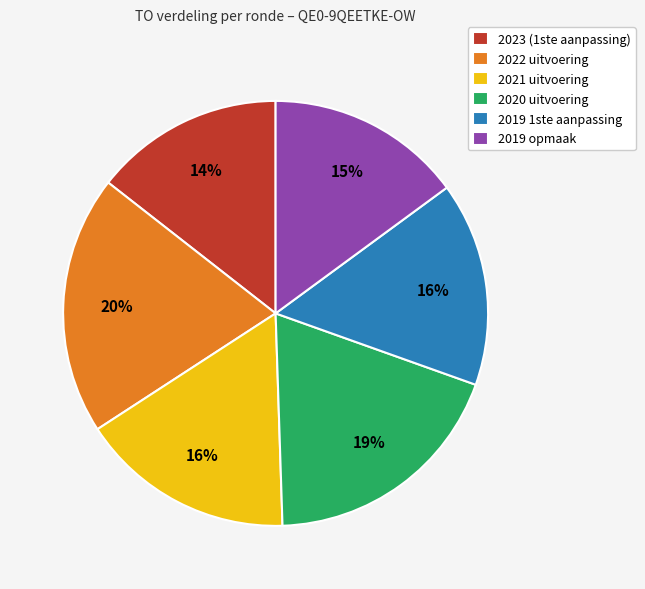

To the nearest percent, what percentage of the pie is 2019 opmaak?

15%